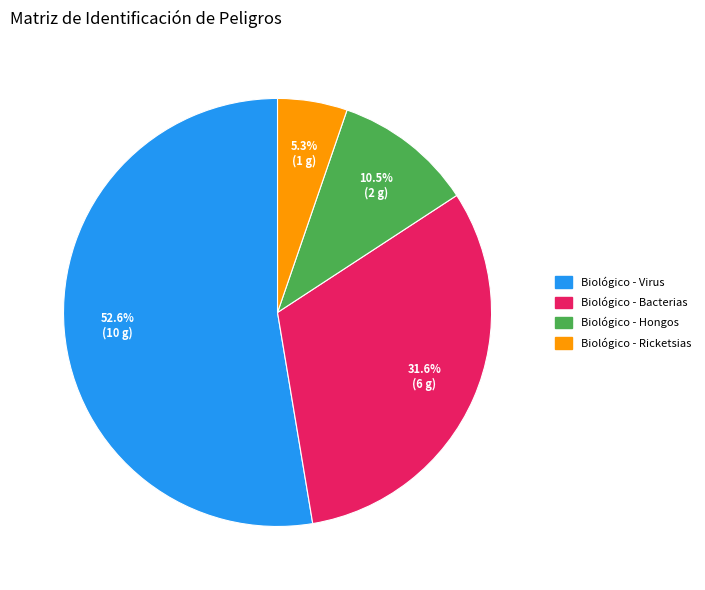

To the nearest percent, what is the combined percentage of Biológico - Hongos and Biológico - Bacterias?

42%